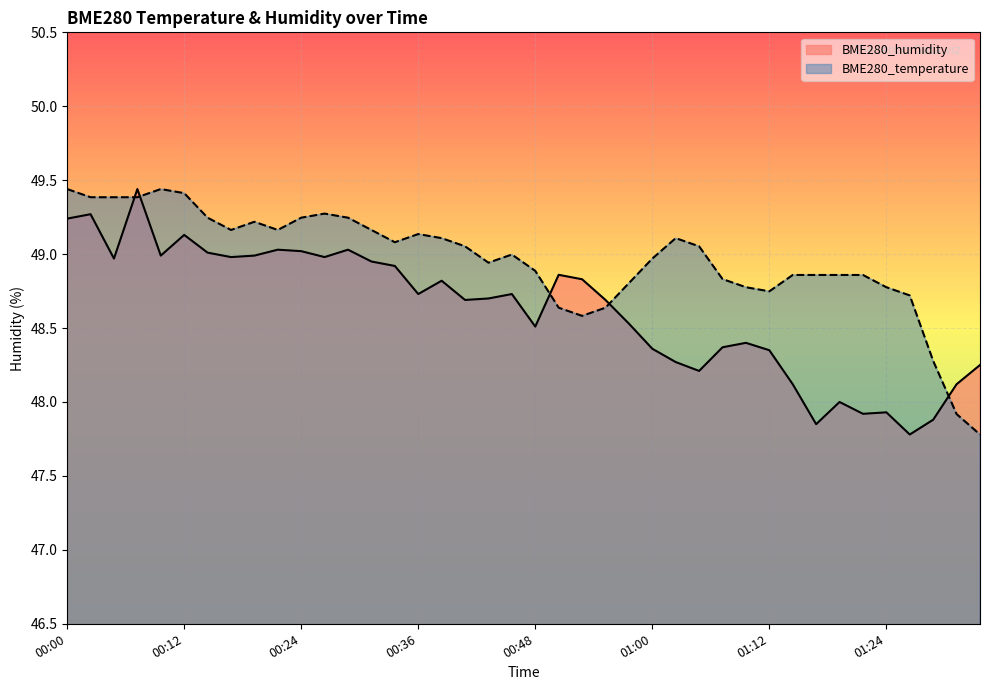

True or false: BME280_humidity has a value of 30.7 at 01:07.

False